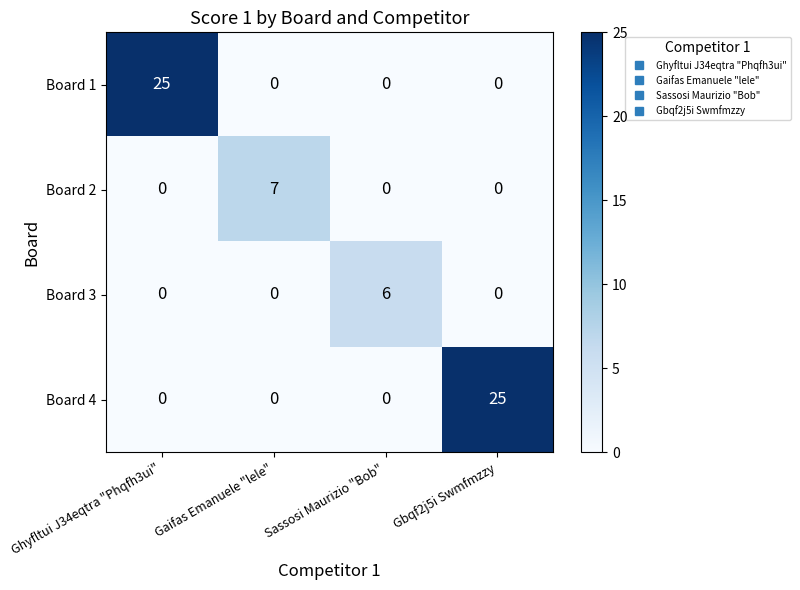

The value of Board 1 at Gbqf2j5i Swmfmzzy is -8. True or false?

False